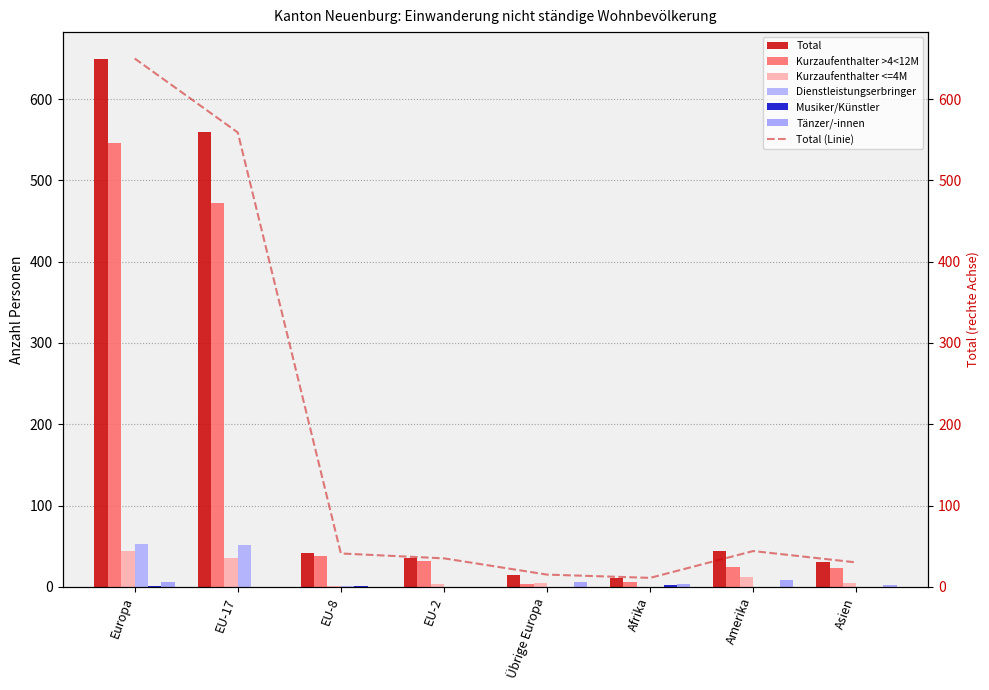

Is it true that Tänzer/-innen equals 2 at Asien?

True